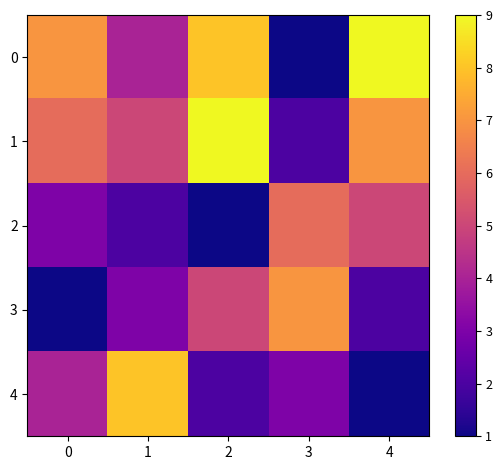

Reading left to right, list all the values displayed in this chart.

0: 0=7	1=4	2=8	3=1	4=9
1: 0=6	1=5	2=9	3=2	4=7
2: 0=3	1=2	2=1	3=6	4=5
3: 0=1	1=3	2=5	3=7	4=2
4: 0=4	1=8	2=2	3=3	4=1